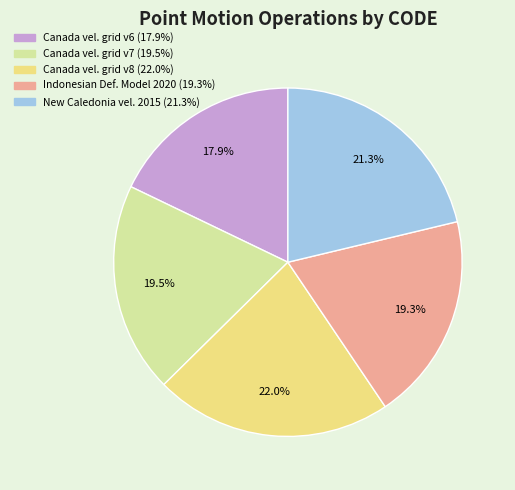

To the nearest percent, what is the average slice percentage?

20%